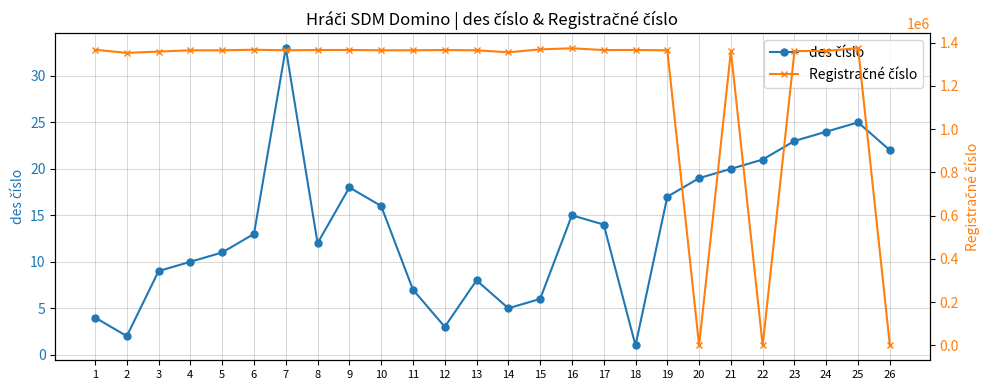

After their last crossing, which series has the higher values: des číslo or Registračné číslo?

des číslo